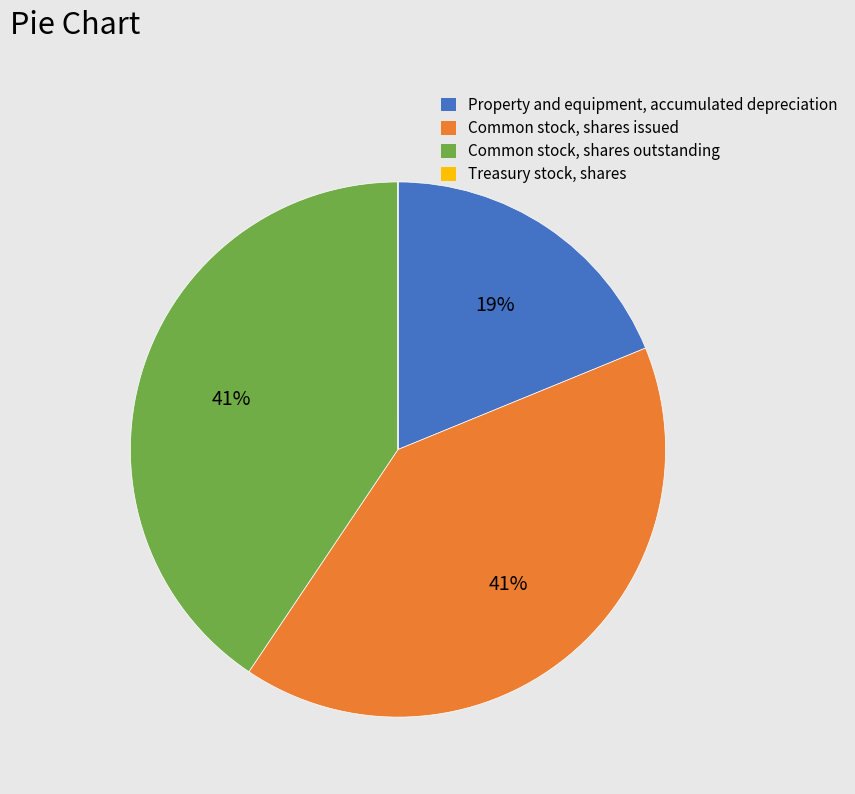

The Property and equipment, accumulated depreciation slice represents 25% of the pie. True or false?

False